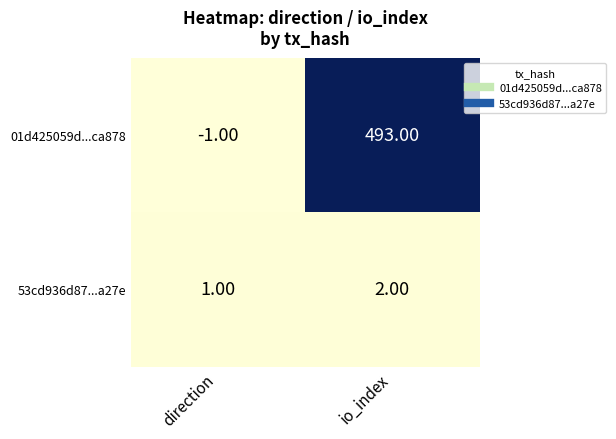

At which category is the sum across all series the highest?

io_index